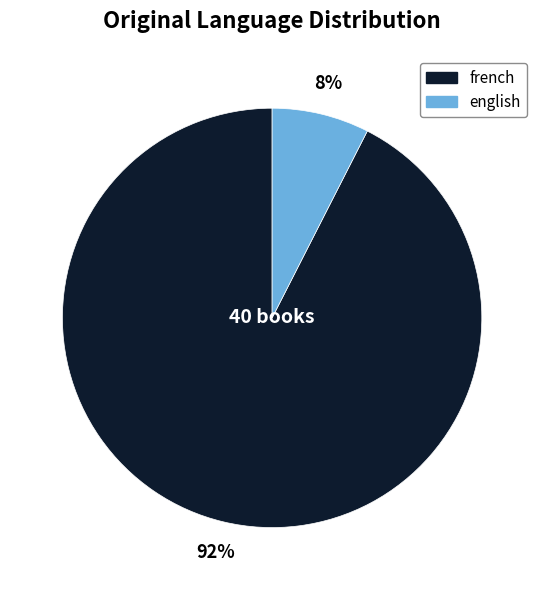

Is there a majority slice in this chart?

Yes